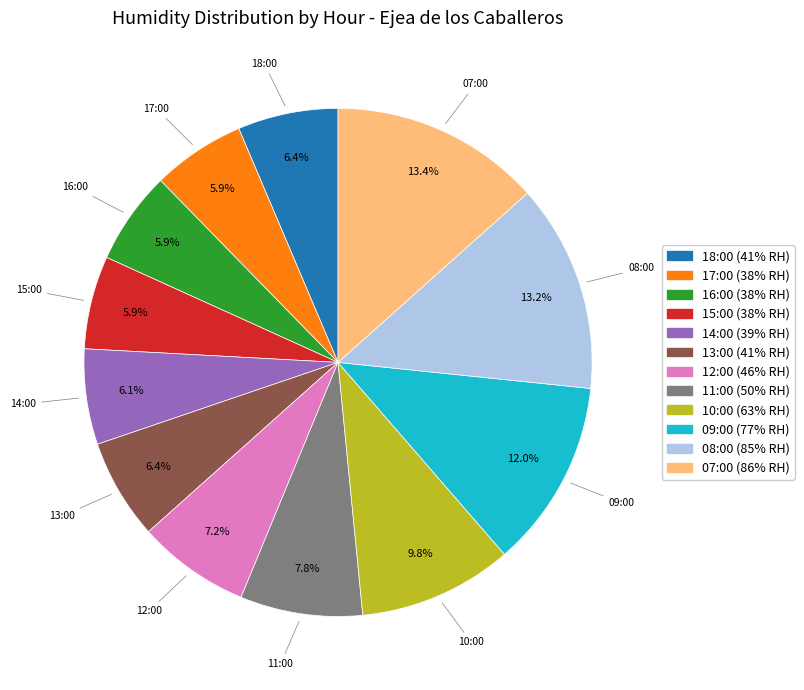

Which has a higher value, 18:00 or 08:00?

08:00